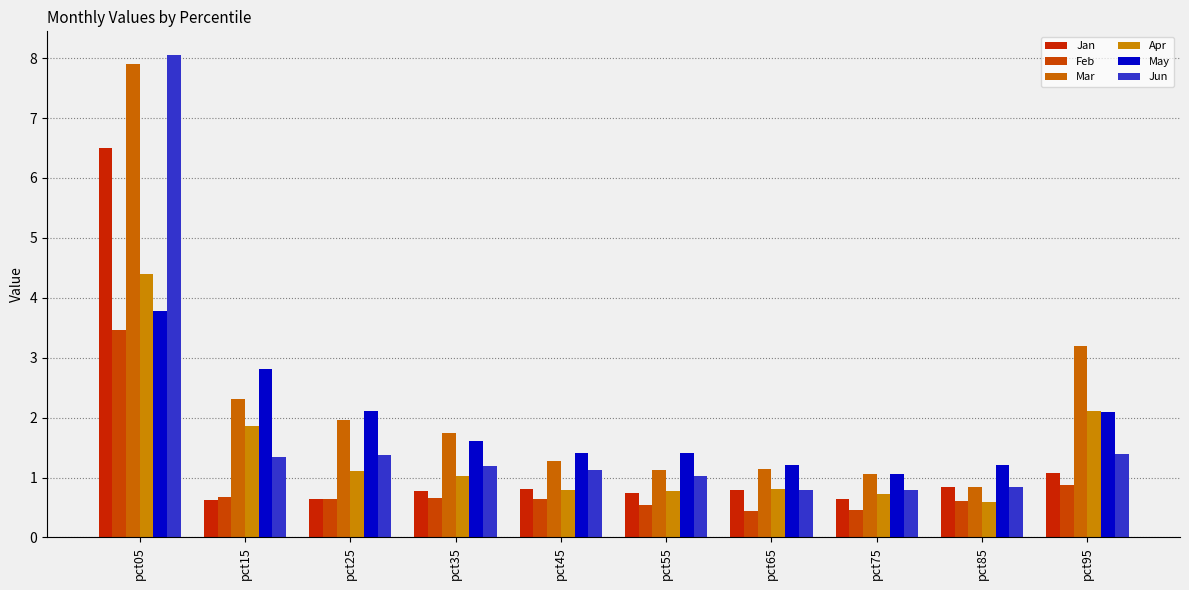

What are all the series names shown in the legend?

Jan, Feb, Mar, Apr, May, Jun